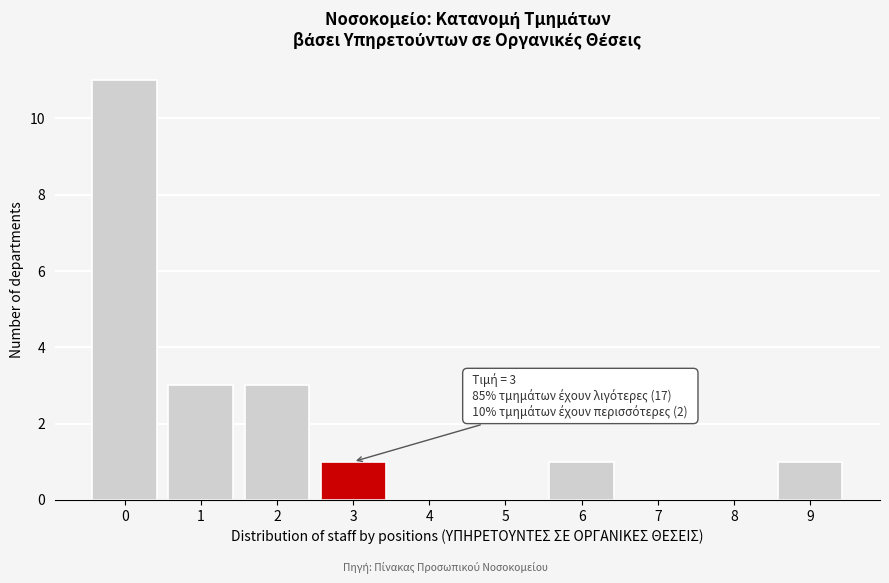

Reading left to right, extract all data points from this chart.

0=11	1=3	2=3	3=1	4=0	5=0	6=1	7=0	8=0	9=1